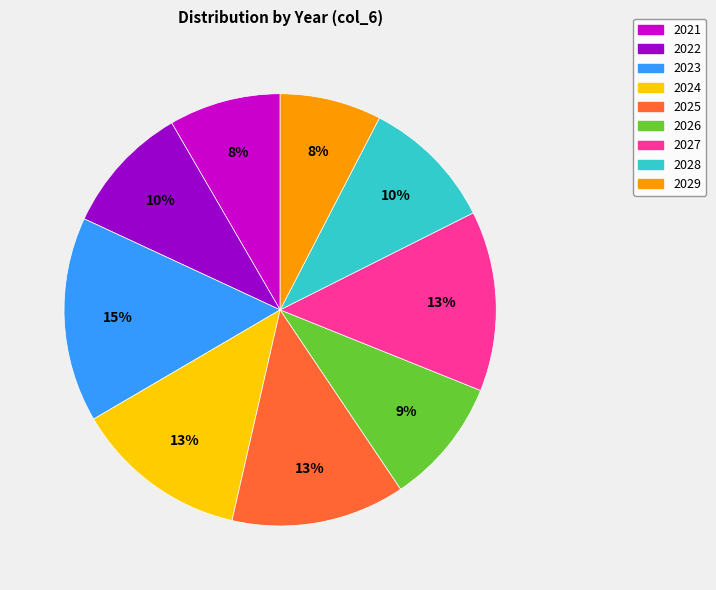

What is the largest slice in the pie chart?

2023